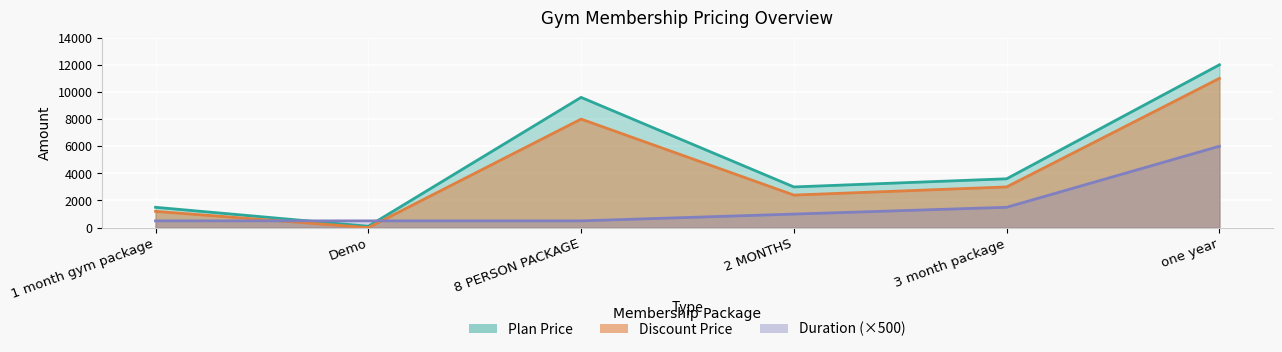

What are all the series names shown in the legend?

Plan Price, Discount Price, Duration